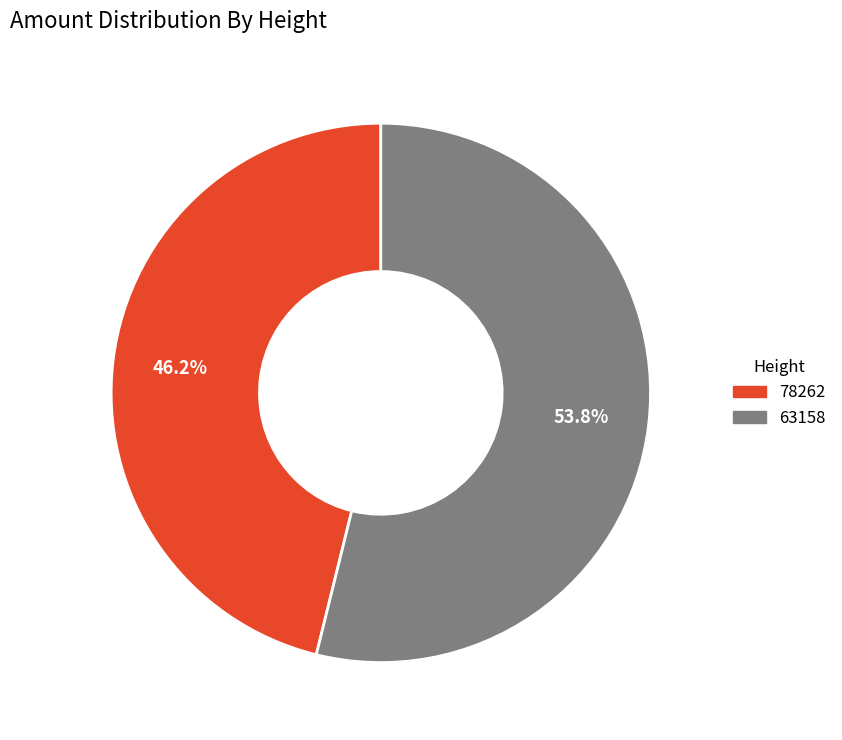

What is the majority slice?

63158